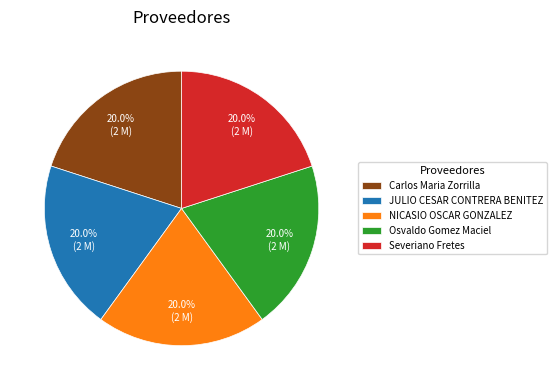

What is the ratio of the value at Carlos Maria Zorrilla to the value at Severiano Fretes?

1.0